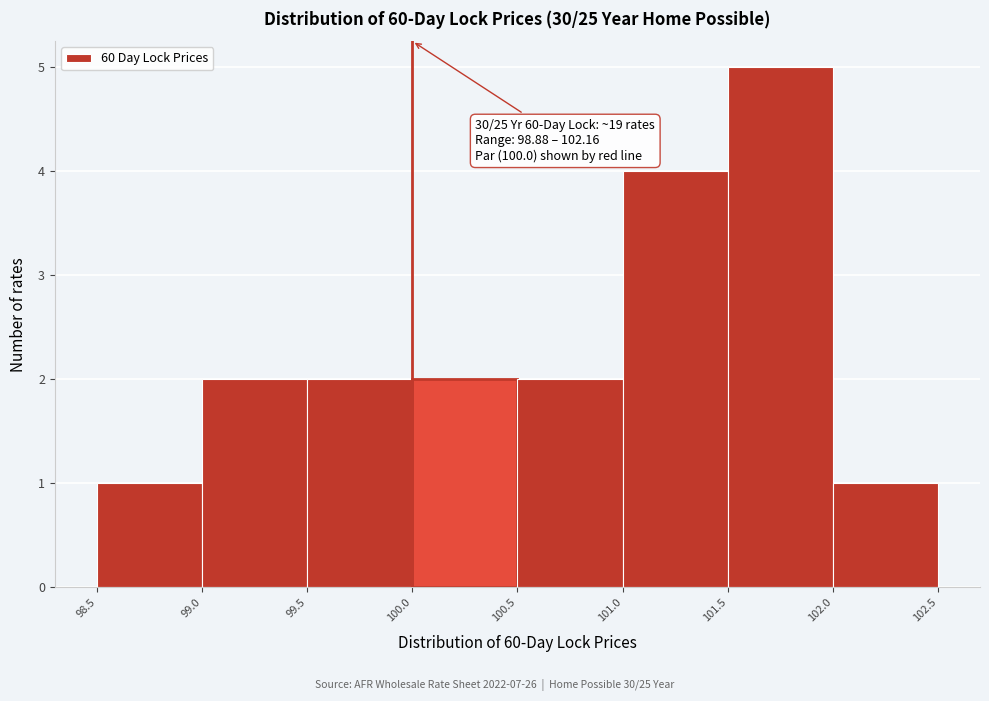

Which range on the x-axis has the tallest bar?

101.5 to 102.0